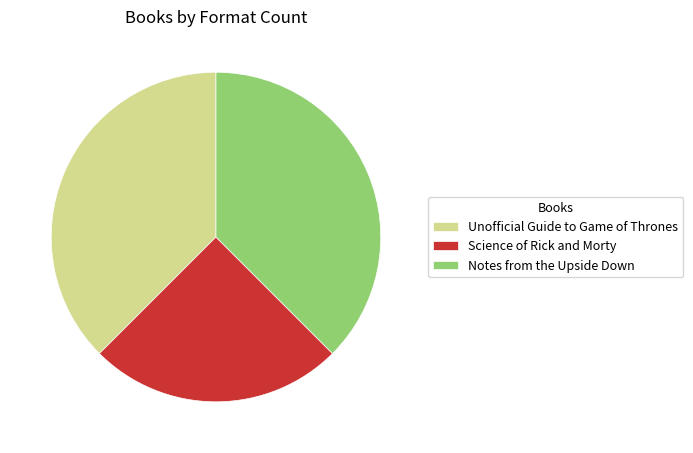

Does Notes from the Upside Down account for over 50% of the chart?

No